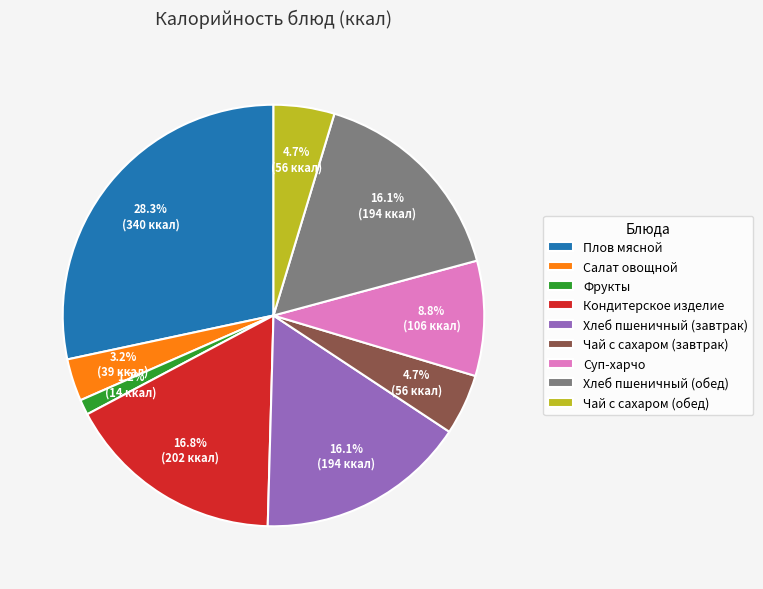

To the nearest percent, what is the difference between the Кондитерское изделие and Салат овощной slice percentages?

14%